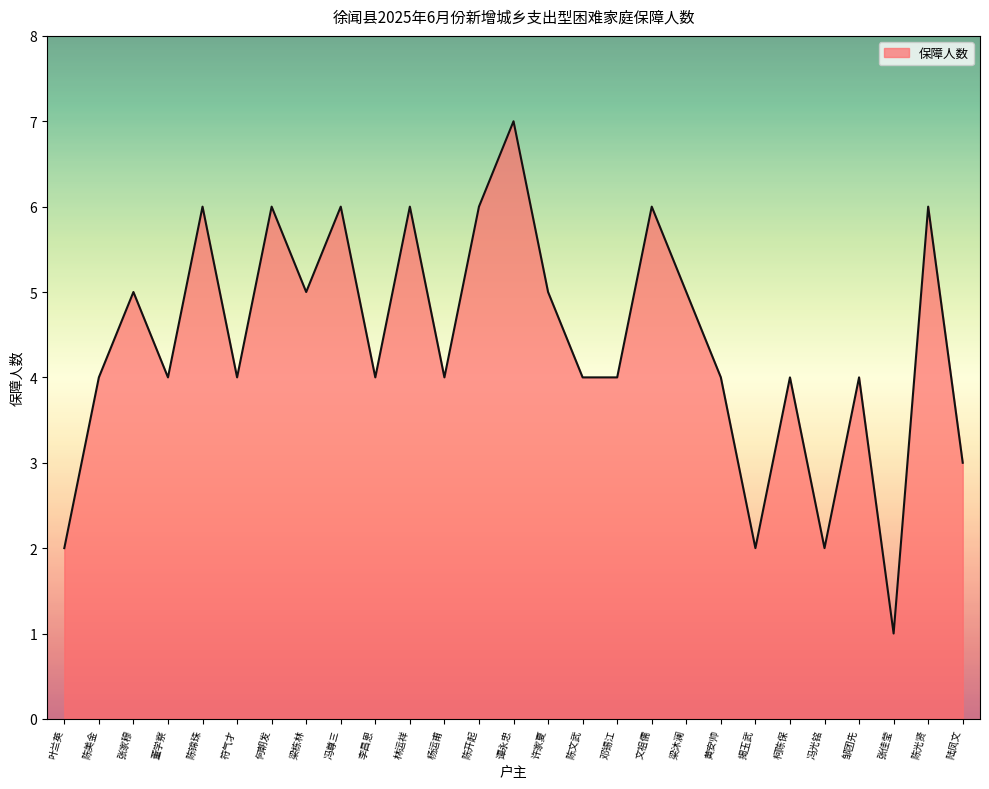

At which category does the chart reach its peak across all series?

谭永忠